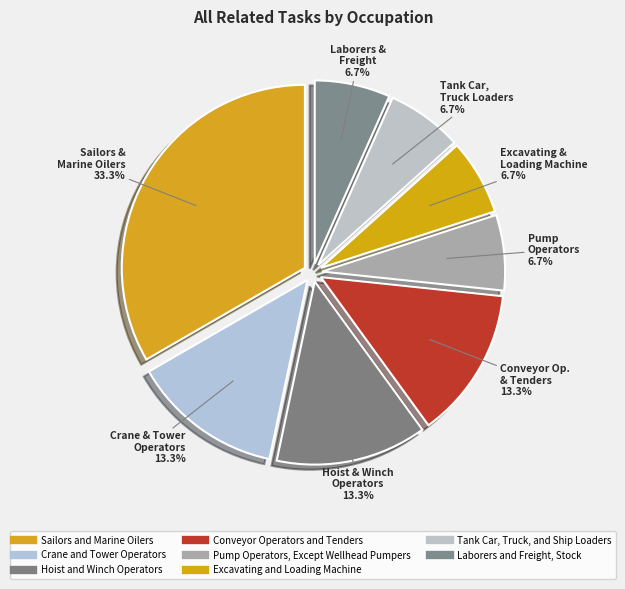

What percentage is the Conveyor Operators and Tenders slice, to the nearest percent?

13%